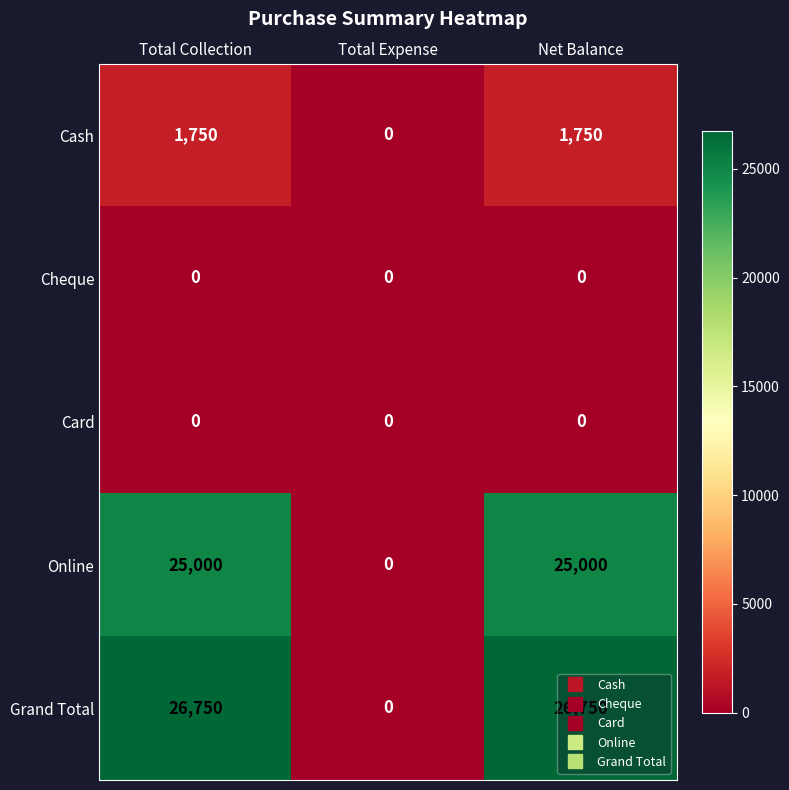

What is the maximum value shown in the chart?

26750